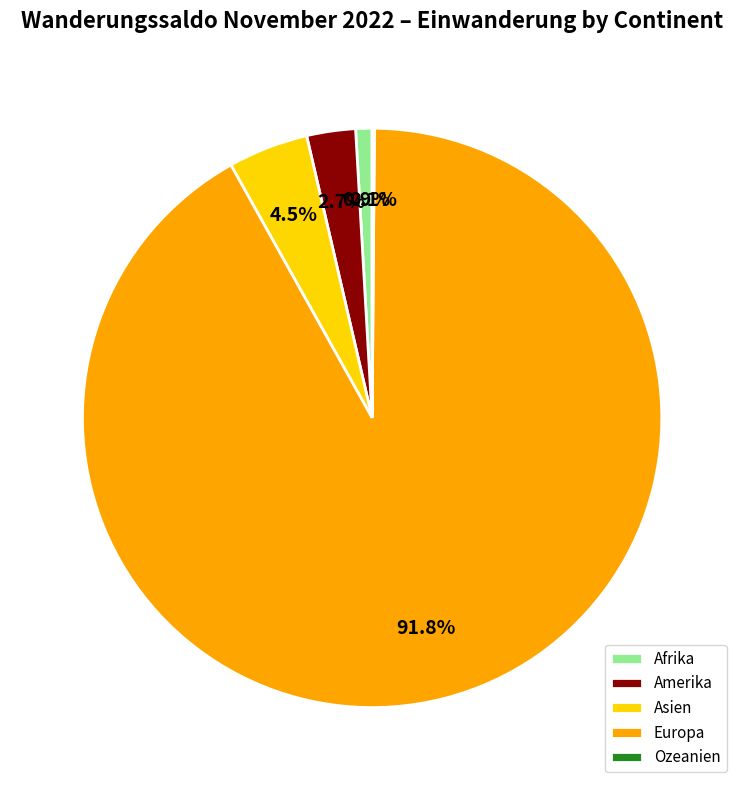

Which category has the biggest portion of the pie?

Europa